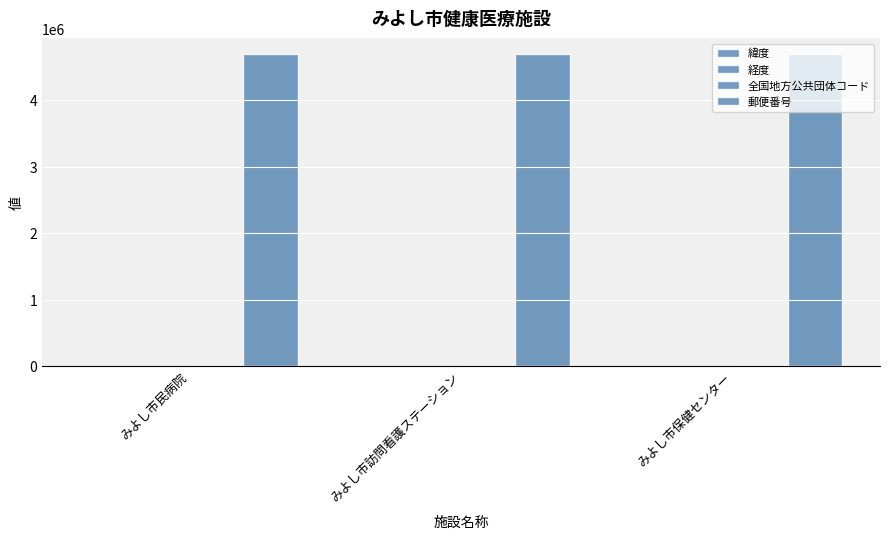

What is the total value across all series at みよし市民病院?

4723632.2